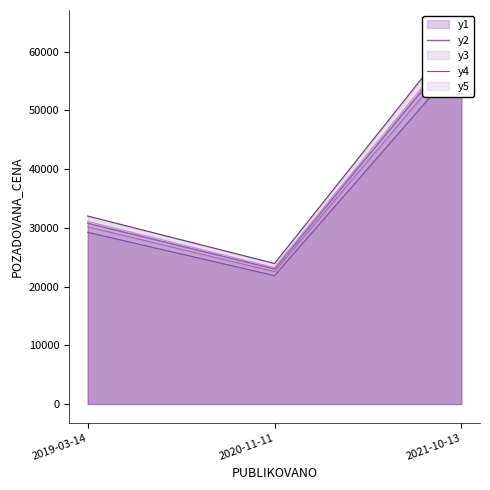

How many lines are shown in the chart?

5